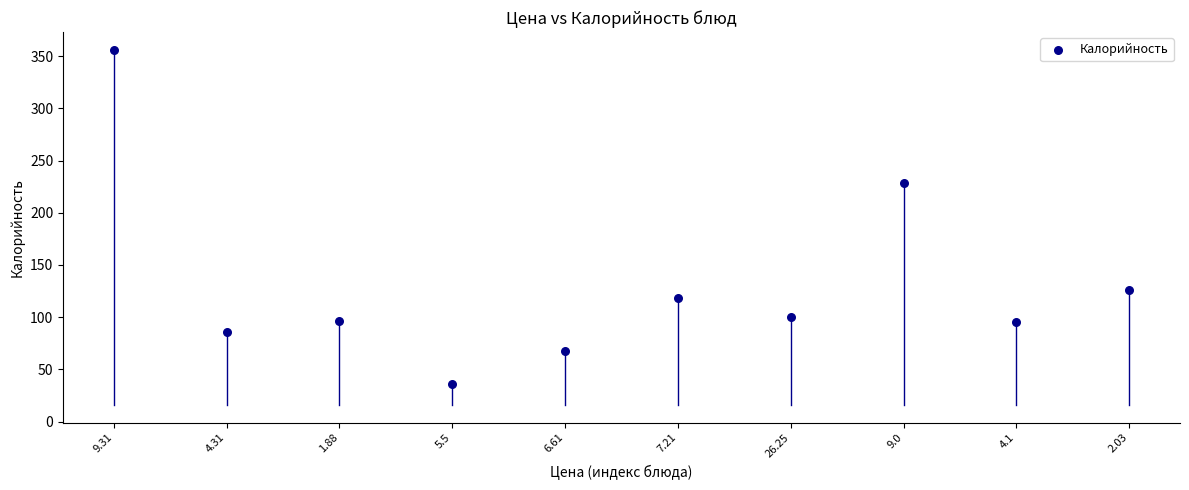

What Y value in the scatter plot is closest to 196?

228.0